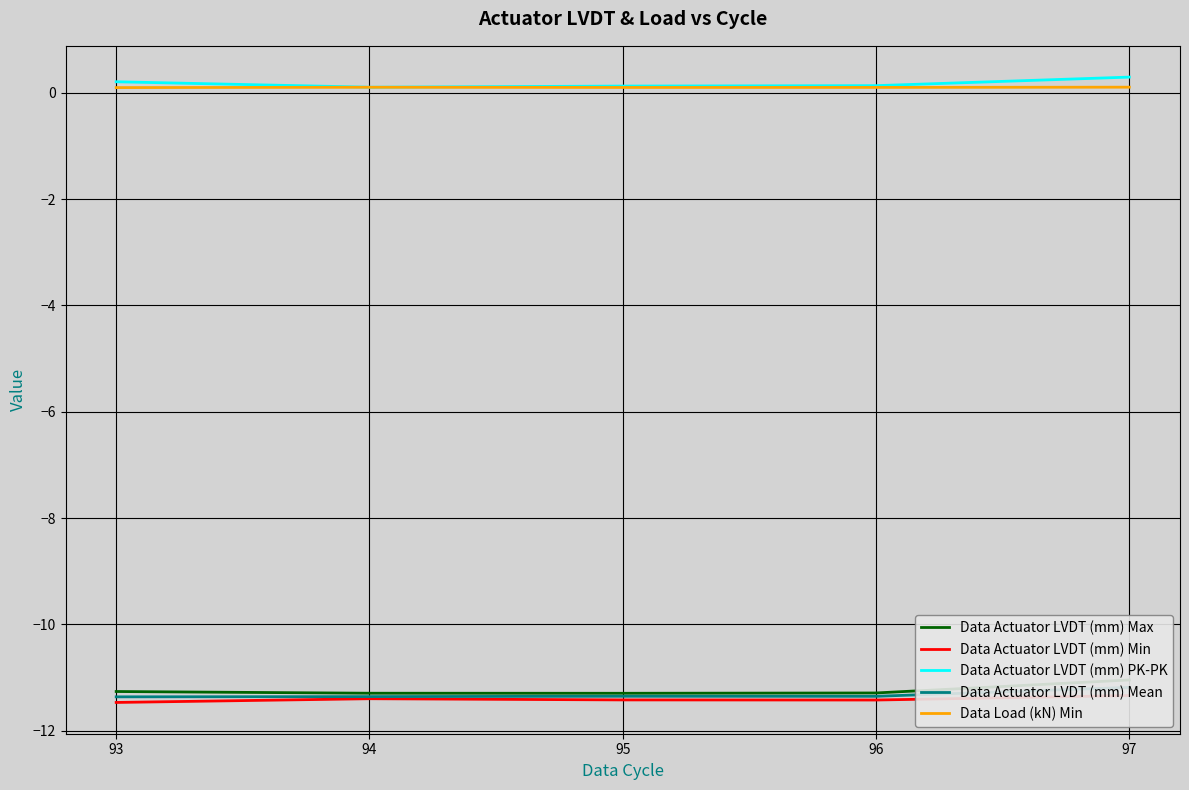

True or false: Data Actuator LVDT (mm) PK-PK has a value of 0.1 at 96.

False